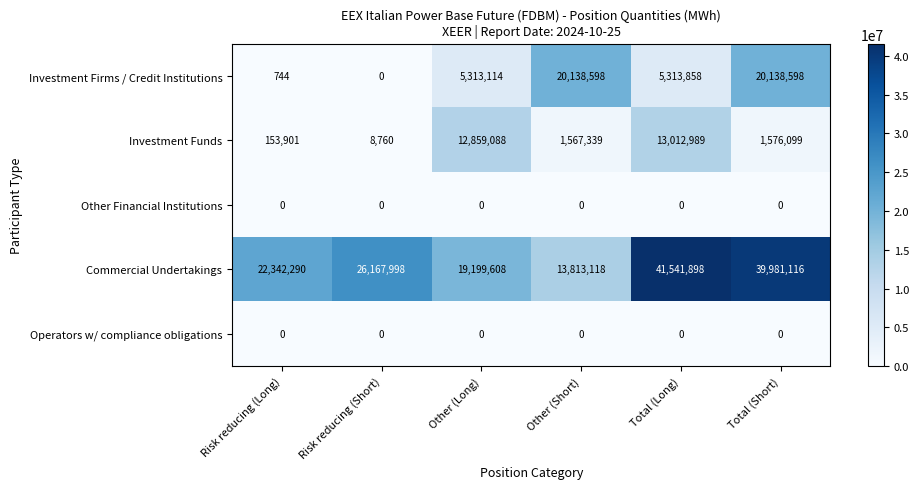

Which series has the widest spread of values?

Commercial Undertakings